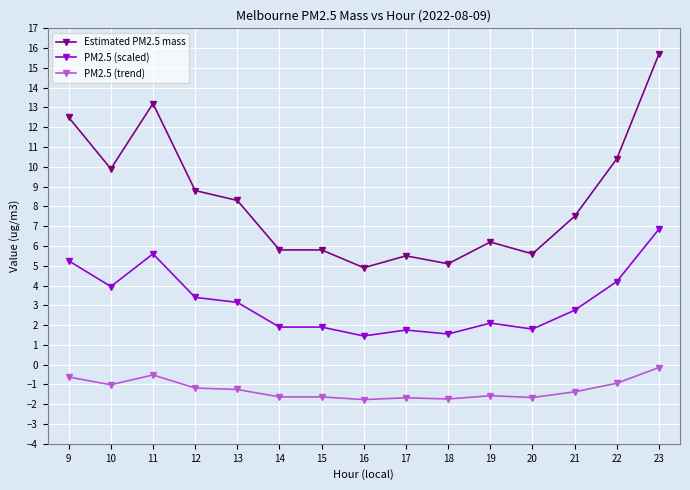

True or false: PM2.5 (trend) and PM2.5 (scaled) intersect in this chart.

False